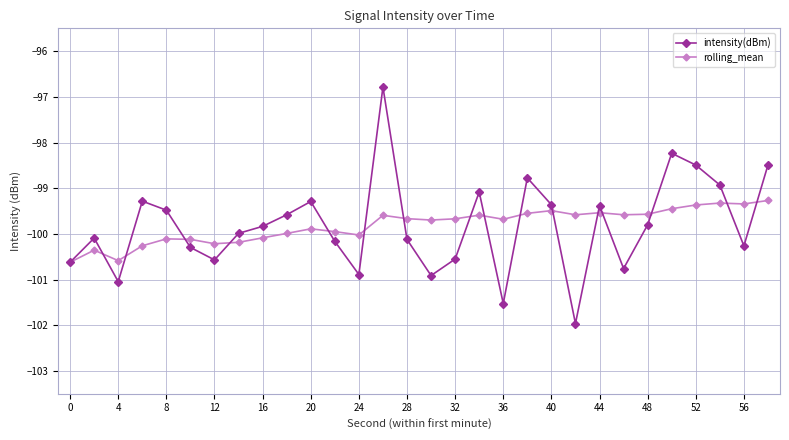

What is the value of the intensity(dBm) point at the 24th from the left?

-100.8